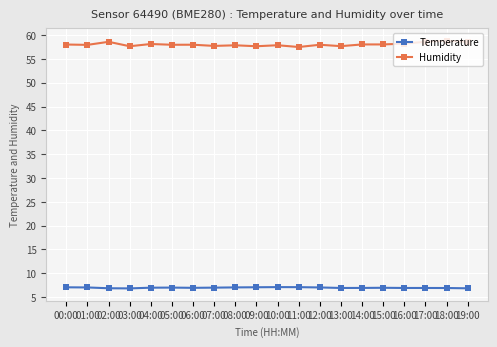

What is the difference between the second highest and minimum values in the Humidity series?

1.1